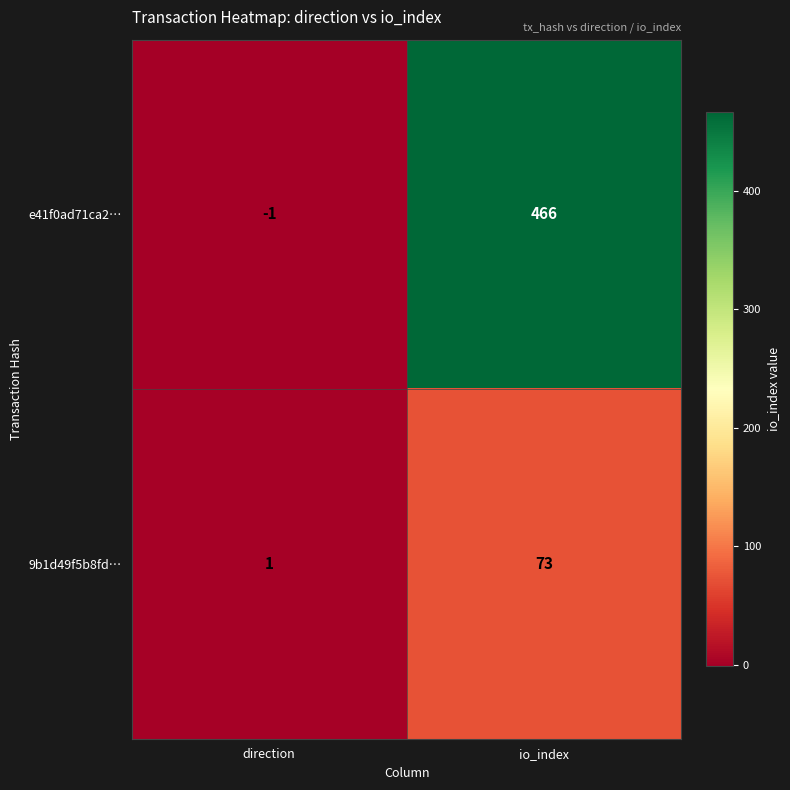

Which series has the widest spread of values?

e41f0ad71ca2…